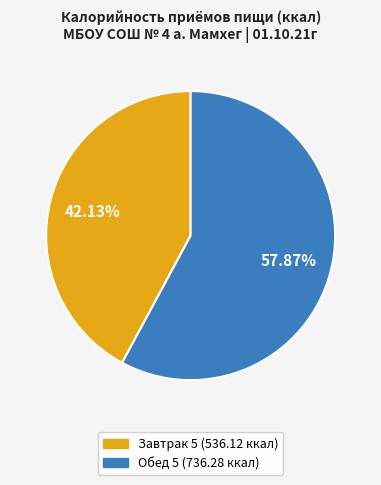

Which slice represents more than half of the pie?

Обед 5